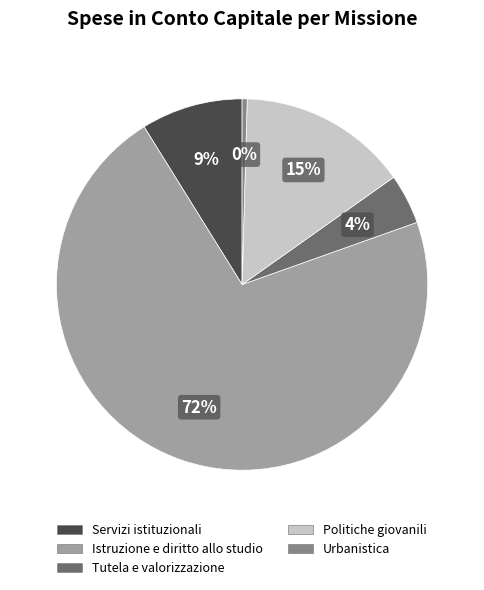

Combined, do Istruzione e diritto allo studio and Urbanistica account for over 50%?

Yes